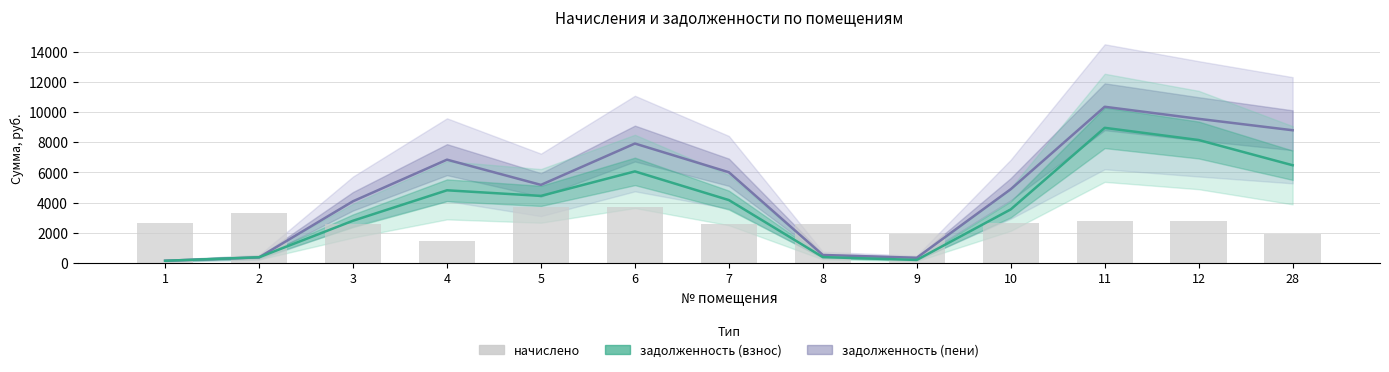

What is the ratio of the value at 7 to the value at 2?

0.8